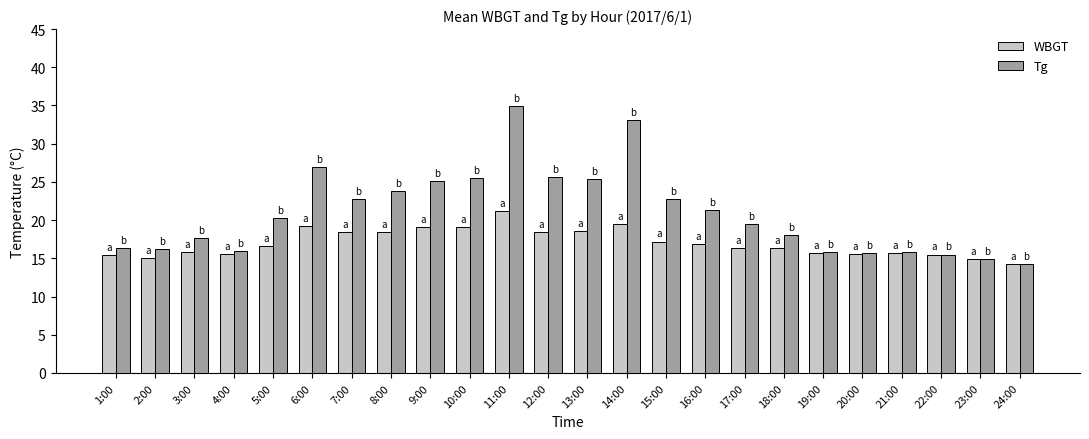

How many data points in Tg are less than 20?

12